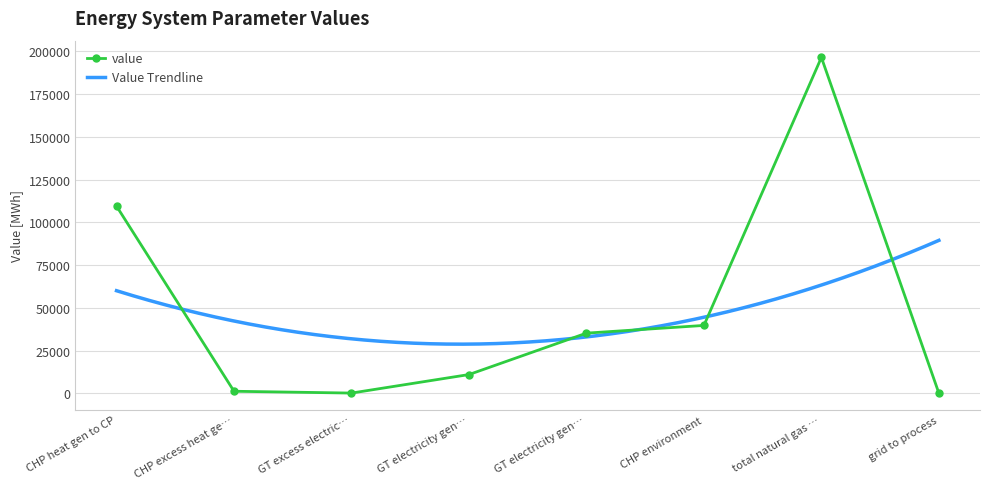

Between CHP excess heat ge… and GT electricity gen…, which is larger?

GT electricity gen…